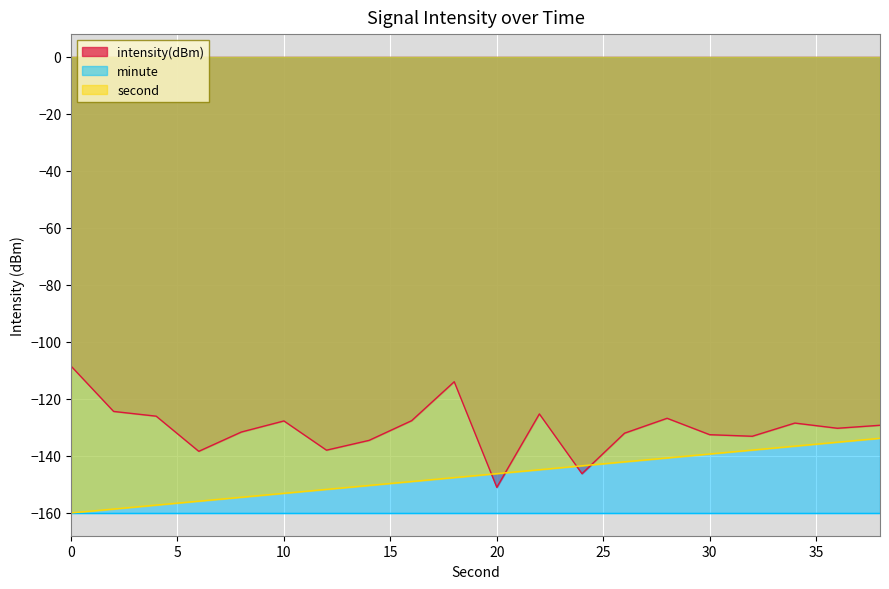

Reading left to right, list all the values displayed in this chart.

intensity(dBm): 0=-108.5	2=-124.4	4=-126.1	6=-138.4	8=-131.6	10=-127.7	12=-138.0	14=-134.5	16=-127.6	18=-114.0	20=-151.0	22=-125.3	24=-146.2	26=-132.0	28=-126.8	30=-132.6	32=-133.1	34=-128.5	36=-130.3	38=-129.2
second: 0=-160.0	2=-158.6	4=-157.2	6=-155.9	8=-154.5	10=-153.1	12=-151.7	14=-150.3	16=-149.0	18=-147.6	20=-146.2	22=-144.8	24=-143.4	26=-142.1	28=-140.7	30=-139.3	32=-137.9	34=-136.6	36=-135.2	38=-133.8